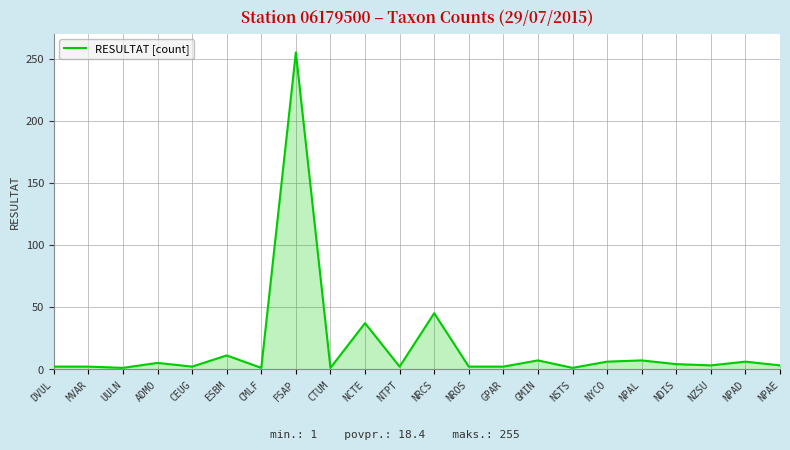

What is the difference between the second highest and second lowest values?

44